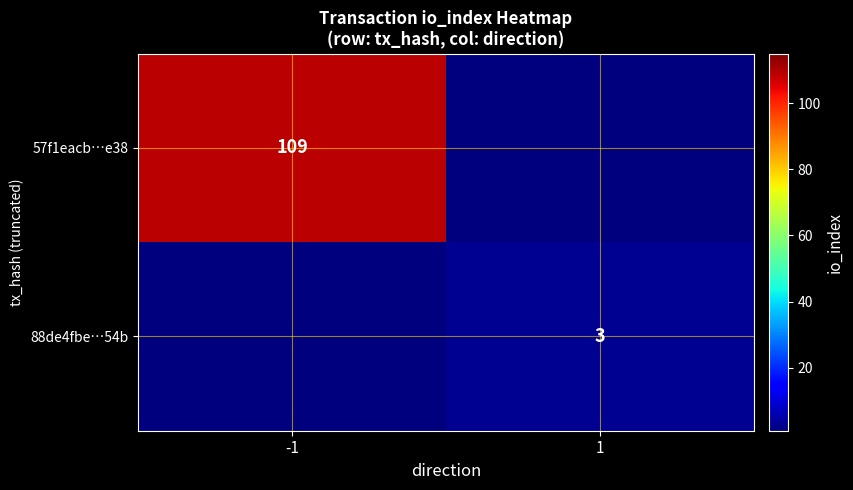

True or false: 88de4fbe…54b has a value of 4 at 1.

False